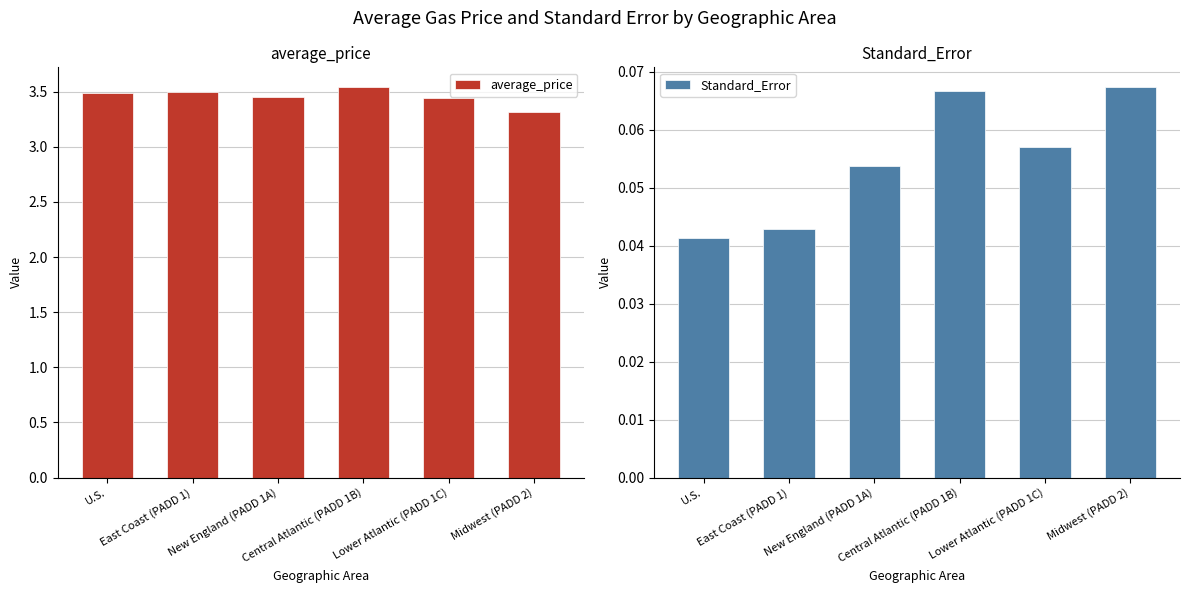

What are all the series names shown in the legend?

average_price, Standard_Error